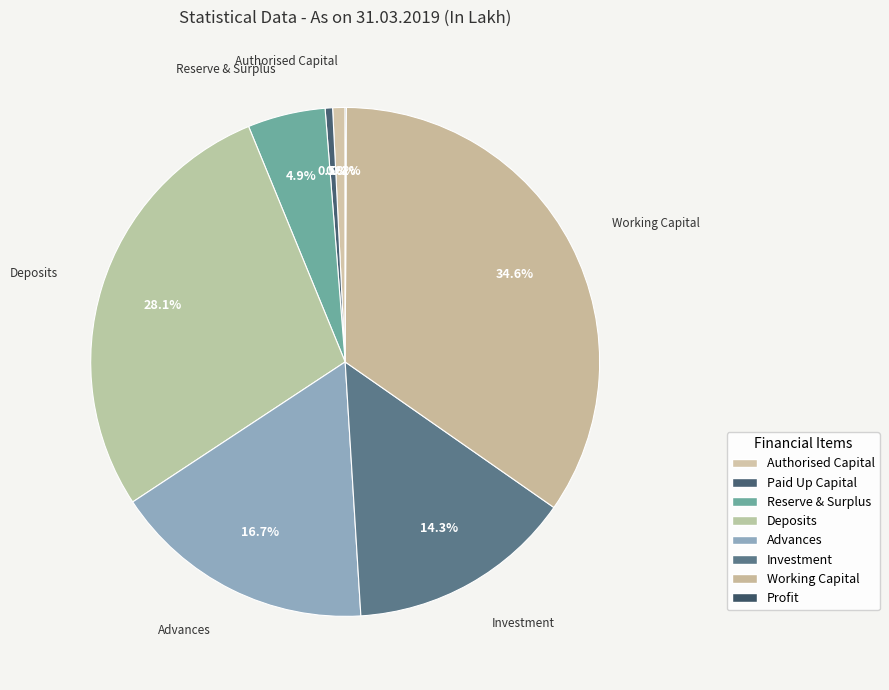

What percentage do Advances and Deposits together represent?

44.8%